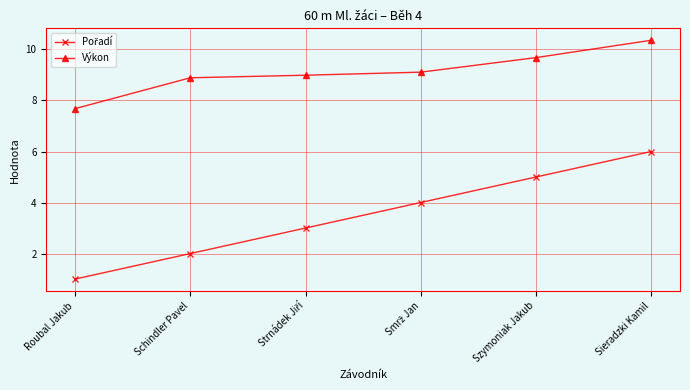

The Výkon series shows 2.5 at Szymoniak Jakub. True or false?

False